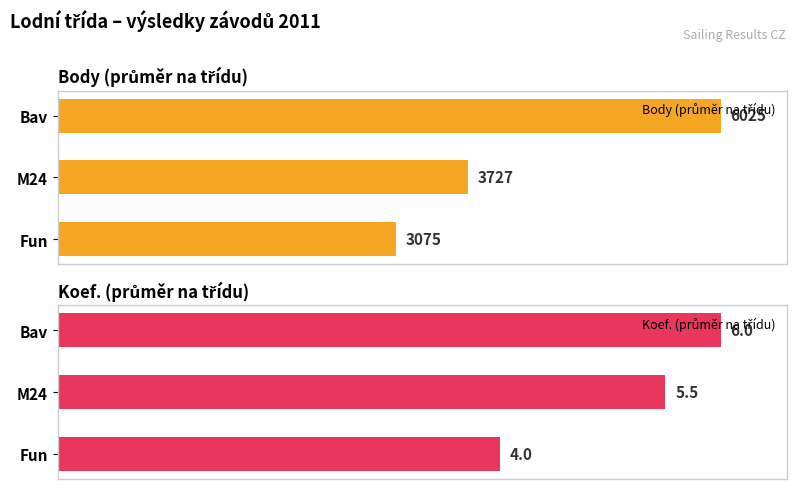

Which series has the largest range (max minus min)?

Body (průměr na třídu)